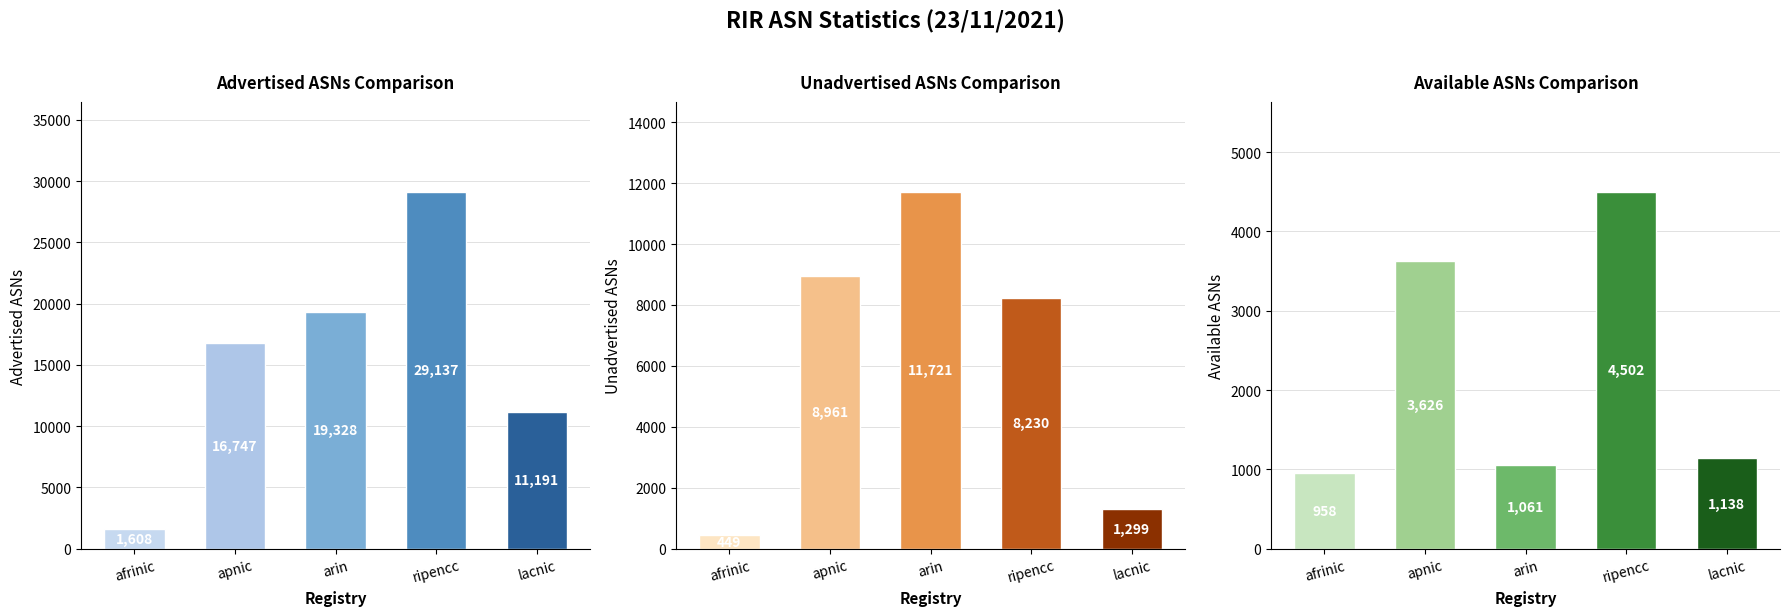

The Unadvertised ASNs series shows 194 at afrinic. True or false?

False